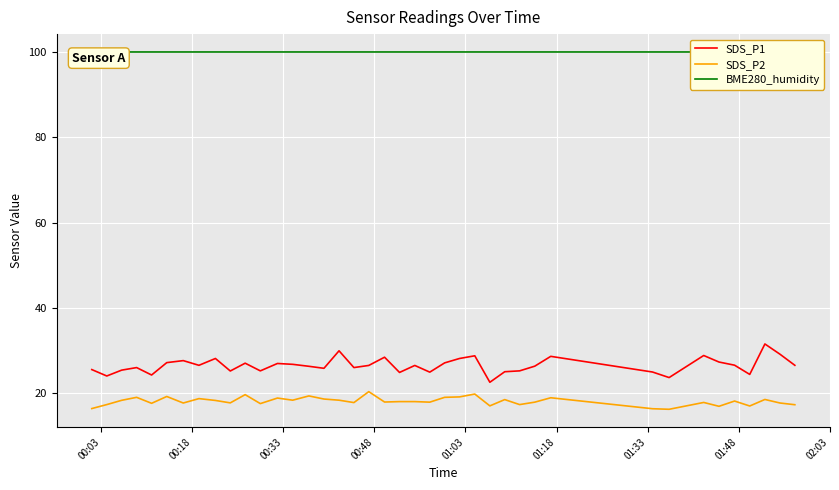

What is the minimum value for SDS_P1?

22.6